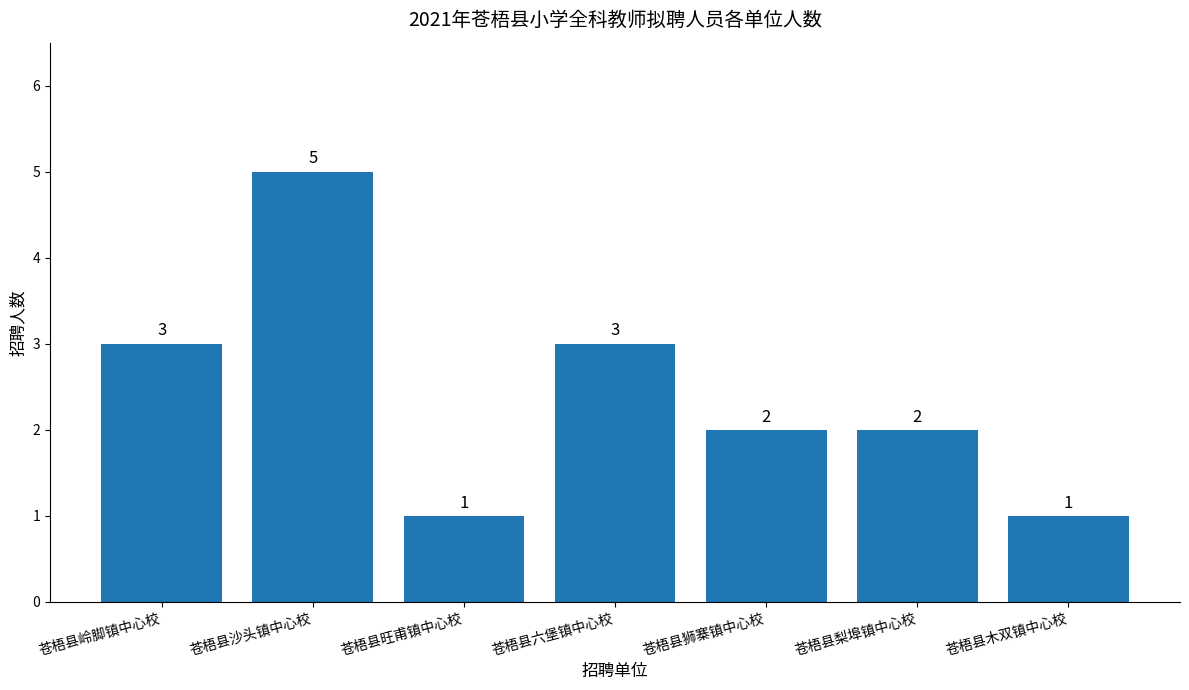

How many values are between 1 and 3?

6